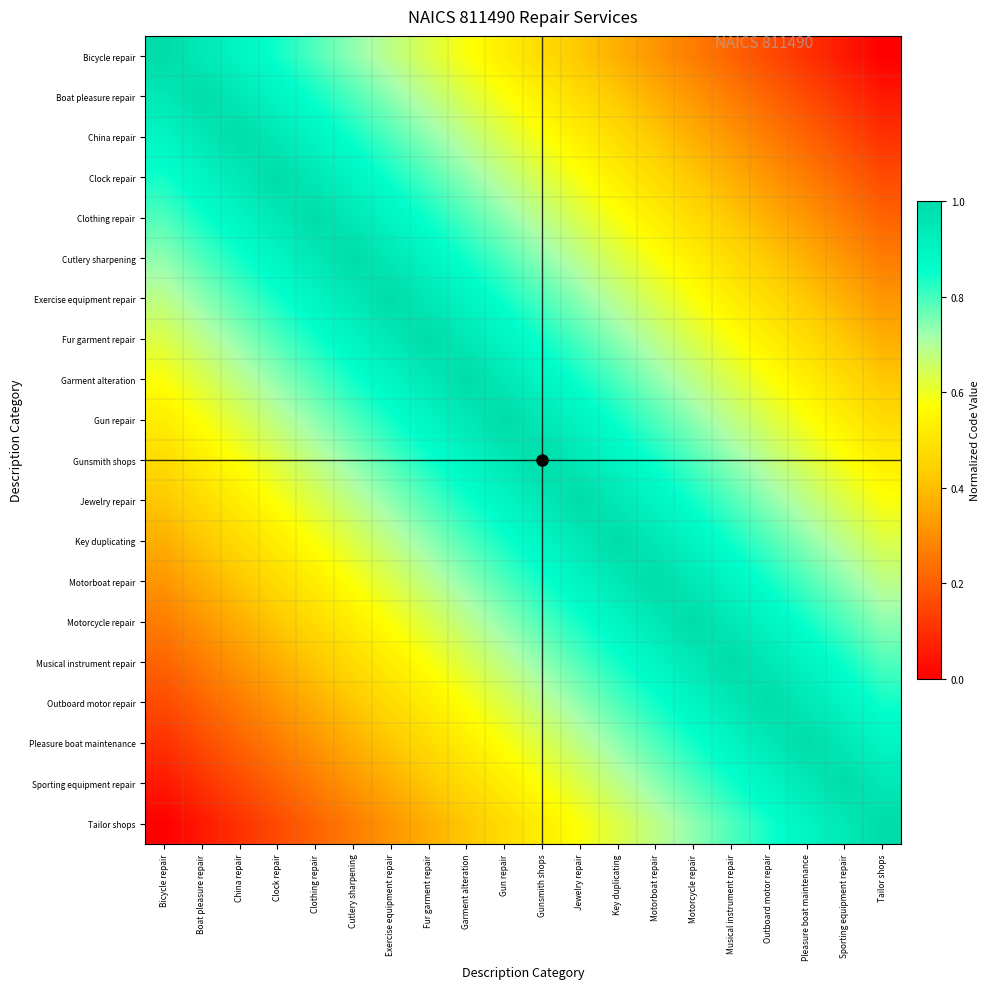

Reading left to right, transcribe all the data shown in this chart.

Bicycle repair: Bicycle repair=1.0	Boat pleasure repair=0.9	China repair=0.9	Clock repair=0.8	Clothing repair=0.8	Cutlery sharpening=0.7	Exercise equipment repair=0.7	Fur garment repair=0.6	Garment alteration=0.6	Gun repair=0.5	Gunsmith shops=0.5	Jewelry repair=0.4	Key duplicating=0.4	Motorboat repair=0.3	Motorcycle repair=0.3	Musical instrument repair=0.2	Outboard motor repair=0.2	Pleasure boat maintenance=0.1	Sporting equipment repair=0.1	Tailor shops=0.0
Boat pleasure repair: Bicycle repair=0.9	Boat pleasure repair=1.0	China repair=0.9	Clock repair=0.9	Clothing repair=0.8	Cutlery sharpening=0.8	Exercise equipment repair=0.7	Fur garment repair=0.7	Garment alteration=0.6	Gun repair=0.6	Gunsmith shops=0.5	Jewelry repair=0.5	Key duplicating=0.4	Motorboat repair=0.4	Motorcycle repair=0.3	Musical instrument repair=0.3	Outboard motor repair=0.2	Pleasure boat maintenance=0.2	Sporting equipment repair=0.1	Tailor shops=0.1
China repair: Bicycle repair=0.9	Boat pleasure repair=0.9	China repair=1.0	Clock repair=0.9	Clothing repair=0.9	Cutlery sharpening=0.8	Exercise equipment repair=0.8	Fur garment repair=0.7	Garment alteration=0.7	Gun repair=0.6	Gunsmith shops=0.6	Jewelry repair=0.5	Key duplicating=0.5	Motorboat repair=0.4	Motorcycle repair=0.4	Musical instrument repair=0.3	Outboard motor repair=0.3	Pleasure boat maintenance=0.2	Sporting equipment repair=0.2	Tailor shops=0.1
Clock repair: Bicycle repair=0.8	Boat pleasure repair=0.9	China repair=0.9	Clock repair=1.0	Clothing repair=0.9	Cutlery sharpening=0.9	Exercise equipment repair=0.8	Fur garment repair=0.8	Garment alteration=0.7	Gun repair=0.7	Gunsmith shops=0.6	Jewelry repair=0.6	Key duplicating=0.5	Motorboat repair=0.5	Motorcycle repair=0.4	Musical instrument repair=0.4	Outboard motor repair=0.3	Pleasure boat maintenance=0.3	Sporting equipment repair=0.2	Tailor shops=0.2
Clothing repair: Bicycle repair=0.8	Boat pleasure repair=0.8	China repair=0.9	Clock repair=0.9	Clothing repair=1.0	Cutlery sharpening=0.9	Exercise equipment repair=0.9	Fur garment repair=0.8	Garment alteration=0.8	Gun repair=0.7	Gunsmith shops=0.7	Jewelry repair=0.6	Key duplicating=0.6	Motorboat repair=0.5	Motorcycle repair=0.5	Musical instrument repair=0.4	Outboard motor repair=0.4	Pleasure boat maintenance=0.3	Sporting equipment repair=0.3	Tailor shops=0.2
Cutlery sharpening: Bicycle repair=0.7	Boat pleasure repair=0.8	China repair=0.8	Clock repair=0.9	Clothing repair=0.9	Cutlery sharpening=1.0	Exercise equipment repair=0.9	Fur garment repair=0.9	Garment alteration=0.8	Gun repair=0.8	Gunsmith shops=0.7	Jewelry repair=0.7	Key duplicating=0.6	Motorboat repair=0.6	Motorcycle repair=0.5	Musical instrument repair=0.5	Outboard motor repair=0.4	Pleasure boat maintenance=0.4	Sporting equipment repair=0.3	Tailor shops=0.3
Exercise equipment repair: Bicycle repair=0.7	Boat pleasure repair=0.7	China repair=0.8	Clock repair=0.8	Clothing repair=0.9	Cutlery sharpening=0.9	Exercise equipment repair=1.0	Fur garment repair=0.9	Garment alteration=0.9	Gun repair=0.8	Gunsmith shops=0.8	Jewelry repair=0.7	Key duplicating=0.7	Motorboat repair=0.6	Motorcycle repair=0.6	Musical instrument repair=0.5	Outboard motor repair=0.5	Pleasure boat maintenance=0.4	Sporting equipment repair=0.4	Tailor shops=0.3
Fur garment repair: Bicycle repair=0.6	Boat pleasure repair=0.7	China repair=0.7	Clock repair=0.8	Clothing repair=0.8	Cutlery sharpening=0.9	Exercise equipment repair=0.9	Fur garment repair=1.0	Garment alteration=0.9	Gun repair=0.9	Gunsmith shops=0.8	Jewelry repair=0.8	Key duplicating=0.7	Motorboat repair=0.7	Motorcycle repair=0.6	Musical instrument repair=0.6	Outboard motor repair=0.5	Pleasure boat maintenance=0.5	Sporting equipment repair=0.4	Tailor shops=0.4
Garment alteration: Bicycle repair=0.6	Boat pleasure repair=0.6	China repair=0.7	Clock repair=0.7	Clothing repair=0.8	Cutlery sharpening=0.8	Exercise equipment repair=0.9	Fur garment repair=0.9	Garment alteration=1.0	Gun repair=0.9	Gunsmith shops=0.9	Jewelry repair=0.8	Key duplicating=0.8	Motorboat repair=0.7	Motorcycle repair=0.7	Musical instrument repair=0.6	Outboard motor repair=0.6	Pleasure boat maintenance=0.5	Sporting equipment repair=0.5	Tailor shops=0.4
Gun repair: Bicycle repair=0.5	Boat pleasure repair=0.6	China repair=0.6	Clock repair=0.7	Clothing repair=0.7	Cutlery sharpening=0.8	Exercise equipment repair=0.8	Fur garment repair=0.9	Garment alteration=0.9	Gun repair=1.0	Gunsmith shops=0.9	Jewelry repair=0.9	Key duplicating=0.8	Motorboat repair=0.8	Motorcycle repair=0.7	Musical instrument repair=0.7	Outboard motor repair=0.6	Pleasure boat maintenance=0.6	Sporting equipment repair=0.5	Tailor shops=0.5
Gunsmith shops: Bicycle repair=0.5	Boat pleasure repair=0.5	China repair=0.6	Clock repair=0.6	Clothing repair=0.7	Cutlery sharpening=0.7	Exercise equipment repair=0.8	Fur garment repair=0.8	Garment alteration=0.9	Gun repair=0.9	Gunsmith shops=1.0	Jewelry repair=0.9	Key duplicating=0.9	Motorboat repair=0.8	Motorcycle repair=0.8	Musical instrument repair=0.7	Outboard motor repair=0.7	Pleasure boat maintenance=0.6	Sporting equipment repair=0.6	Tailor shops=0.5
Jewelry repair: Bicycle repair=0.4	Boat pleasure repair=0.5	China repair=0.5	Clock repair=0.6	Clothing repair=0.6	Cutlery sharpening=0.7	Exercise equipment repair=0.7	Fur garment repair=0.8	Garment alteration=0.8	Gun repair=0.9	Gunsmith shops=0.9	Jewelry repair=1.0	Key duplicating=0.9	Motorboat repair=0.9	Motorcycle repair=0.8	Musical instrument repair=0.8	Outboard motor repair=0.7	Pleasure boat maintenance=0.7	Sporting equipment repair=0.6	Tailor shops=0.6
Key duplicating: Bicycle repair=0.4	Boat pleasure repair=0.4	China repair=0.5	Clock repair=0.5	Clothing repair=0.6	Cutlery sharpening=0.6	Exercise equipment repair=0.7	Fur garment repair=0.7	Garment alteration=0.8	Gun repair=0.8	Gunsmith shops=0.9	Jewelry repair=0.9	Key duplicating=1.0	Motorboat repair=0.9	Motorcycle repair=0.9	Musical instrument repair=0.8	Outboard motor repair=0.8	Pleasure boat maintenance=0.7	Sporting equipment repair=0.7	Tailor shops=0.6
Motorboat repair: Bicycle repair=0.3	Boat pleasure repair=0.4	China repair=0.4	Clock repair=0.5	Clothing repair=0.5	Cutlery sharpening=0.6	Exercise equipment repair=0.6	Fur garment repair=0.7	Garment alteration=0.7	Gun repair=0.8	Gunsmith shops=0.8	Jewelry repair=0.9	Key duplicating=0.9	Motorboat repair=1.0	Motorcycle repair=0.9	Musical instrument repair=0.9	Outboard motor repair=0.8	Pleasure boat maintenance=0.8	Sporting equipment repair=0.7	Tailor shops=0.7
Motorcycle repair: Bicycle repair=0.3	Boat pleasure repair=0.3	China repair=0.4	Clock repair=0.4	Clothing repair=0.5	Cutlery sharpening=0.5	Exercise equipment repair=0.6	Fur garment repair=0.6	Garment alteration=0.7	Gun repair=0.7	Gunsmith shops=0.8	Jewelry repair=0.8	Key duplicating=0.9	Motorboat repair=0.9	Motorcycle repair=1.0	Musical instrument repair=0.9	Outboard motor repair=0.9	Pleasure boat maintenance=0.8	Sporting equipment repair=0.8	Tailor shops=0.7
Musical instrument repair: Bicycle repair=0.2	Boat pleasure repair=0.3	China repair=0.3	Clock repair=0.4	Clothing repair=0.4	Cutlery sharpening=0.5	Exercise equipment repair=0.5	Fur garment repair=0.6	Garment alteration=0.6	Gun repair=0.7	Gunsmith shops=0.7	Jewelry repair=0.8	Key duplicating=0.8	Motorboat repair=0.9	Motorcycle repair=0.9	Musical instrument repair=1.0	Outboard motor repair=0.9	Pleasure boat maintenance=0.9	Sporting equipment repair=0.8	Tailor shops=0.8
Outboard motor repair: Bicycle repair=0.2	Boat pleasure repair=0.2	China repair=0.3	Clock repair=0.3	Clothing repair=0.4	Cutlery sharpening=0.4	Exercise equipment repair=0.5	Fur garment repair=0.5	Garment alteration=0.6	Gun repair=0.6	Gunsmith shops=0.7	Jewelry repair=0.7	Key duplicating=0.8	Motorboat repair=0.8	Motorcycle repair=0.9	Musical instrument repair=0.9	Outboard motor repair=1.0	Pleasure boat maintenance=0.9	Sporting equipment repair=0.9	Tailor shops=0.8
Pleasure boat maintenance: Bicycle repair=0.1	Boat pleasure repair=0.2	China repair=0.2	Clock repair=0.3	Clothing repair=0.3	Cutlery sharpening=0.4	Exercise equipment repair=0.4	Fur garment repair=0.5	Garment alteration=0.5	Gun repair=0.6	Gunsmith shops=0.6	Jewelry repair=0.7	Key duplicating=0.7	Motorboat repair=0.8	Motorcycle repair=0.8	Musical instrument repair=0.9	Outboard motor repair=0.9	Pleasure boat maintenance=1.0	Sporting equipment repair=0.9	Tailor shops=0.9
Sporting equipment repair: Bicycle repair=0.1	Boat pleasure repair=0.1	China repair=0.2	Clock repair=0.2	Clothing repair=0.3	Cutlery sharpening=0.3	Exercise equipment repair=0.4	Fur garment repair=0.4	Garment alteration=0.5	Gun repair=0.5	Gunsmith shops=0.6	Jewelry repair=0.6	Key duplicating=0.7	Motorboat repair=0.7	Motorcycle repair=0.8	Musical instrument repair=0.8	Outboard motor repair=0.9	Pleasure boat maintenance=0.9	Sporting equipment repair=1.0	Tailor shops=0.9
Tailor shops: Bicycle repair=0.0	Boat pleasure repair=0.1	China repair=0.1	Clock repair=0.2	Clothing repair=0.2	Cutlery sharpening=0.3	Exercise equipment repair=0.3	Fur garment repair=0.4	Garment alteration=0.4	Gun repair=0.5	Gunsmith shops=0.5	Jewelry repair=0.6	Key duplicating=0.6	Motorboat repair=0.7	Motorcycle repair=0.7	Musical instrument repair=0.8	Outboard motor repair=0.8	Pleasure boat maintenance=0.9	Sporting equipment repair=0.9	Tailor shops=1.0